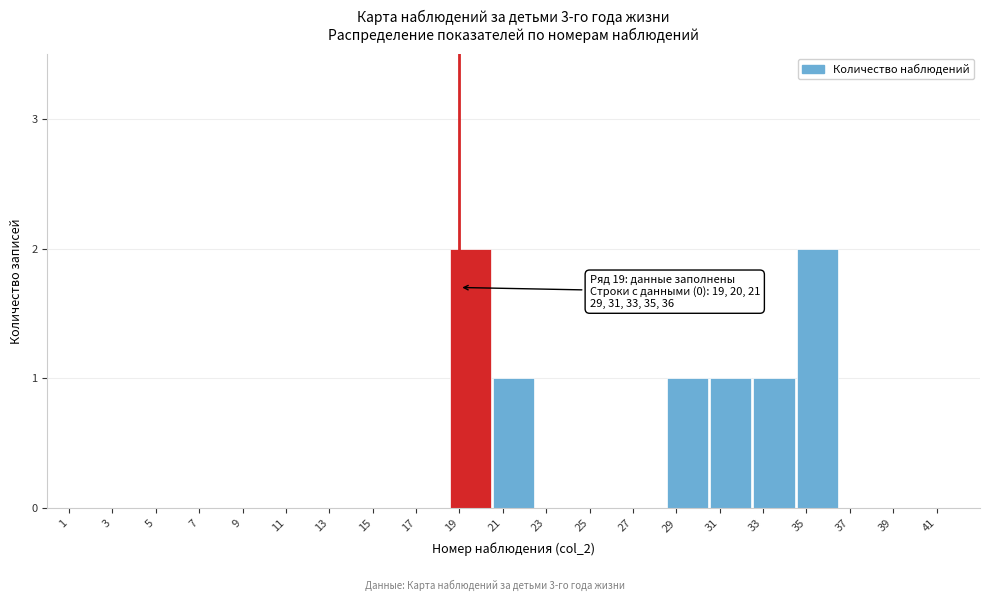

Reading left to right, extract all data points from this chart.

1=0	3=0	5=0	7=0	9=0	11=0	13=0	15=0	17=0	19=2	21=1	23=0	25=0	27=0	29=1	31=1	33=1	35=2	37=0	39=0